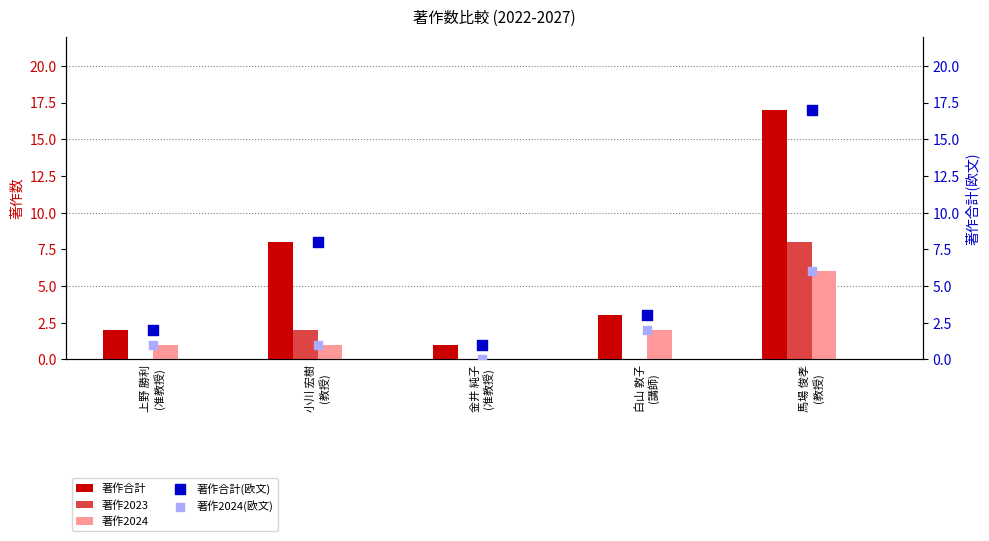

Which series has the largest total across all categories?

著作合計